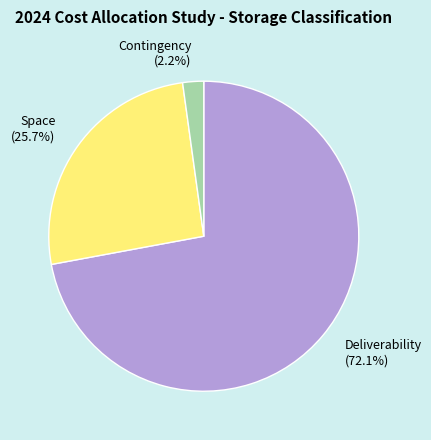

Do Space and Deliverability together represent more than half of the pie?

Yes